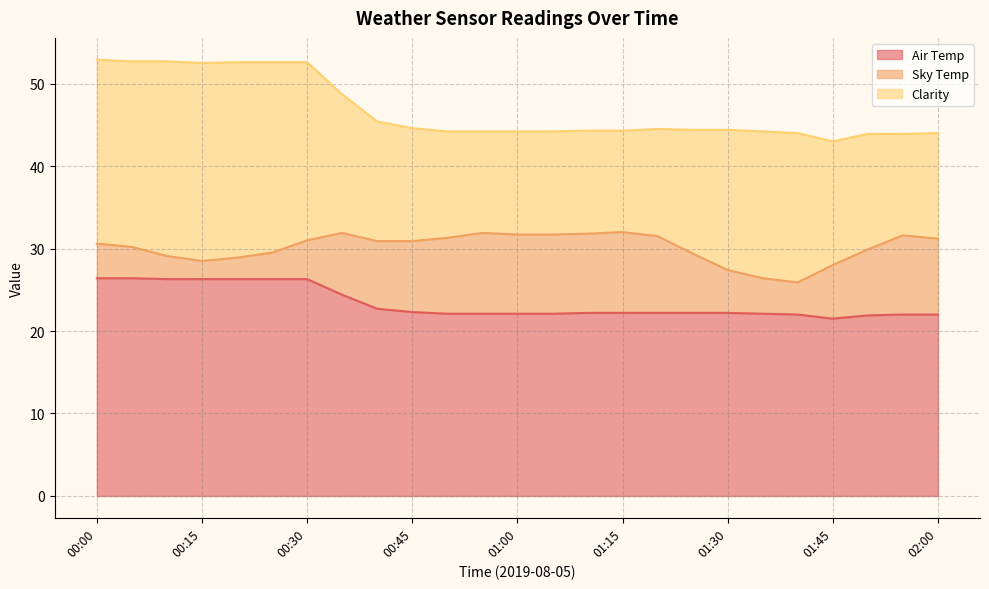

True or false: Air Temp and Clarity intersect in this chart.

False